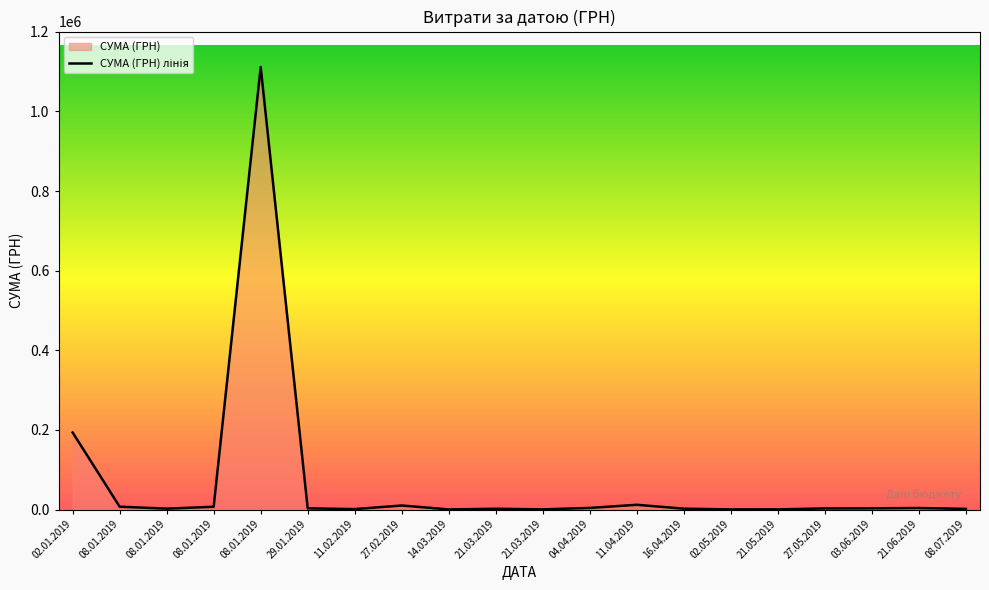

True or false: the data has more than 0 interior local peaks.

True